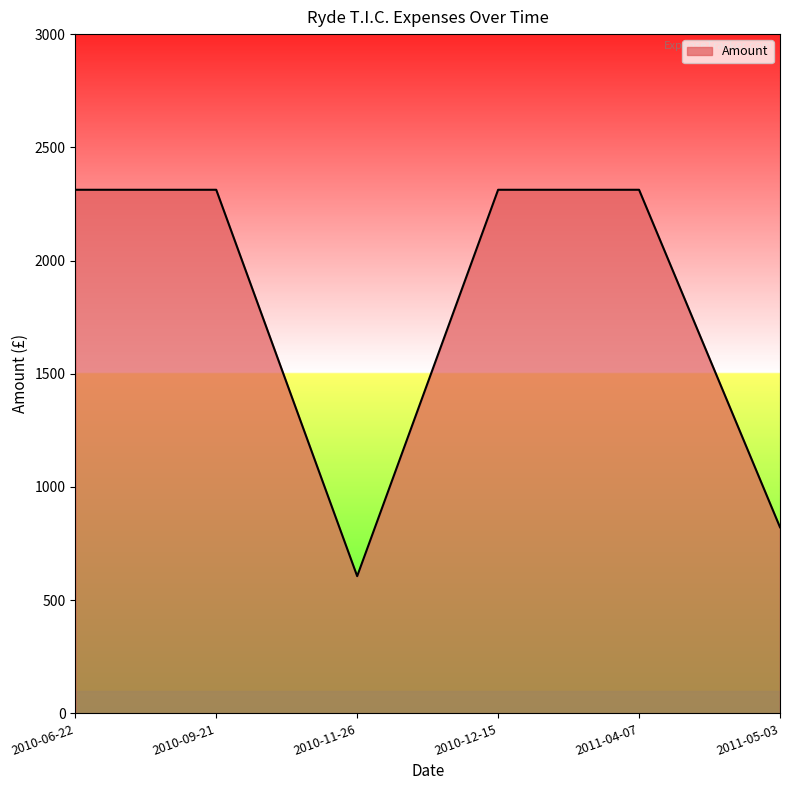

Is it true that the value at 2010-06-22 is 2312.5?

True